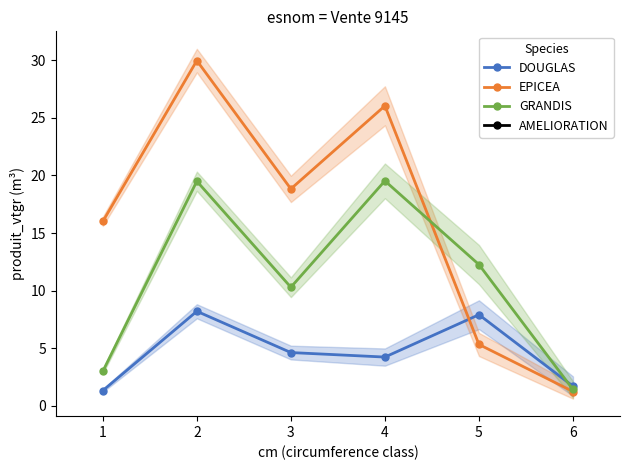

What is the maximum value for EPICEA?

30.0